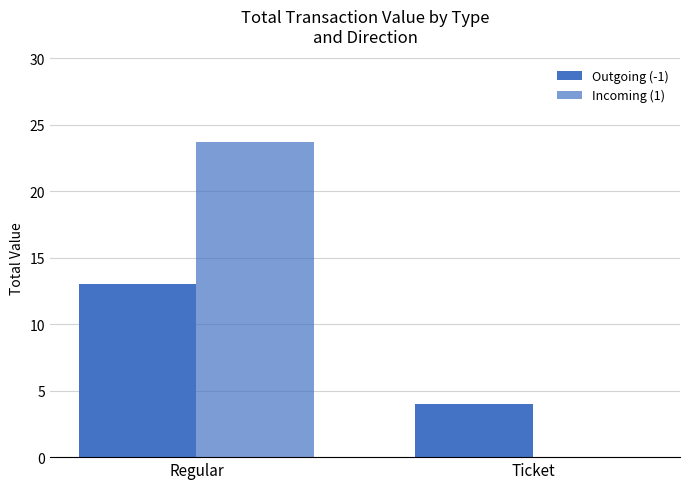

How many values in the Incoming (1) series exceed 23?

1